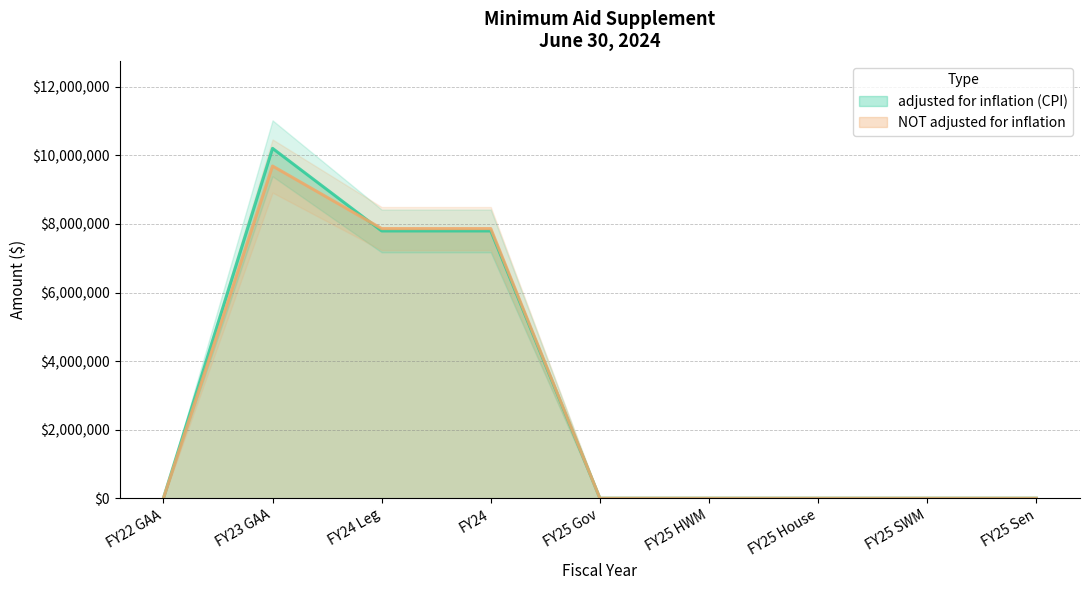

List the labels in order of NOT adjusted for inflation value, smallest first.

FY22 GAA, FY25 Gov, FY25 HWM, FY25 House, FY25 SWM, FY25 Sen, FY24 Leg, FY24, FY23 GAA